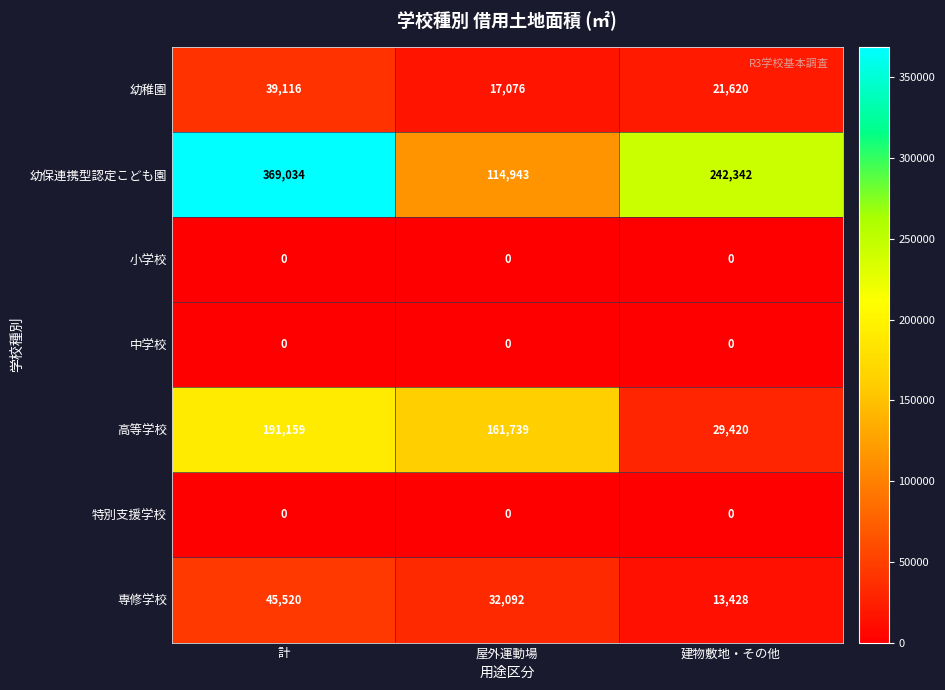

Which series has the largest total across all categories?

幼保連携型認定こども園